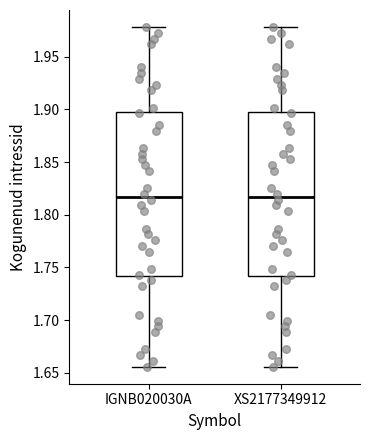

Reading left to right, transcribe this box plot: for each box, give where its median line is, the range the box spans, and where its two whiskers end, as read against the y-axis. The values are not printed on the chart, so give them approximately, as read against the axis.

IGNB020030A: median 1.815, box 1.740 to 1.900, whiskers 1.655 to 1.980
XS2177349912: median 1.815, box 1.740 to 1.900, whiskers 1.655 to 1.980